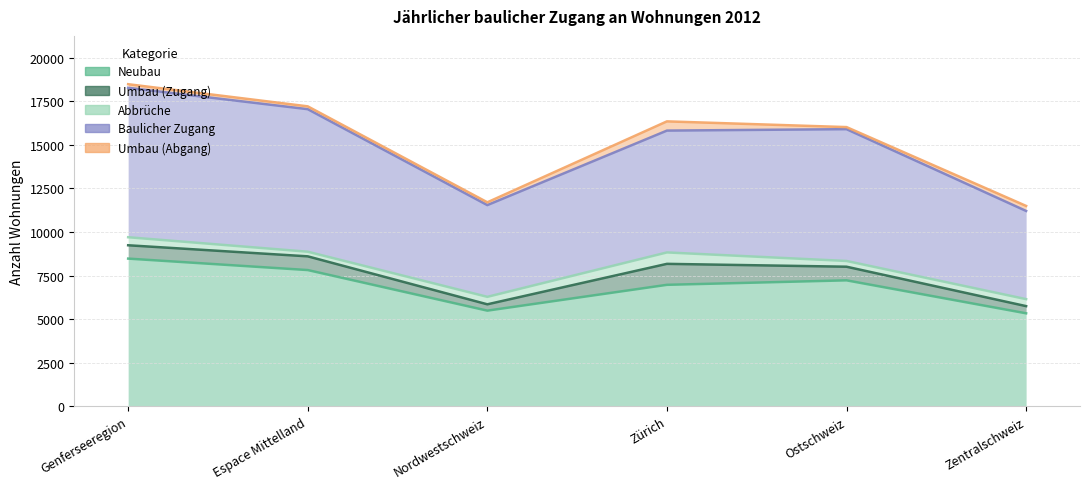

True or false: Umbau (Abgang) has more than 2 interior local peaks.

False